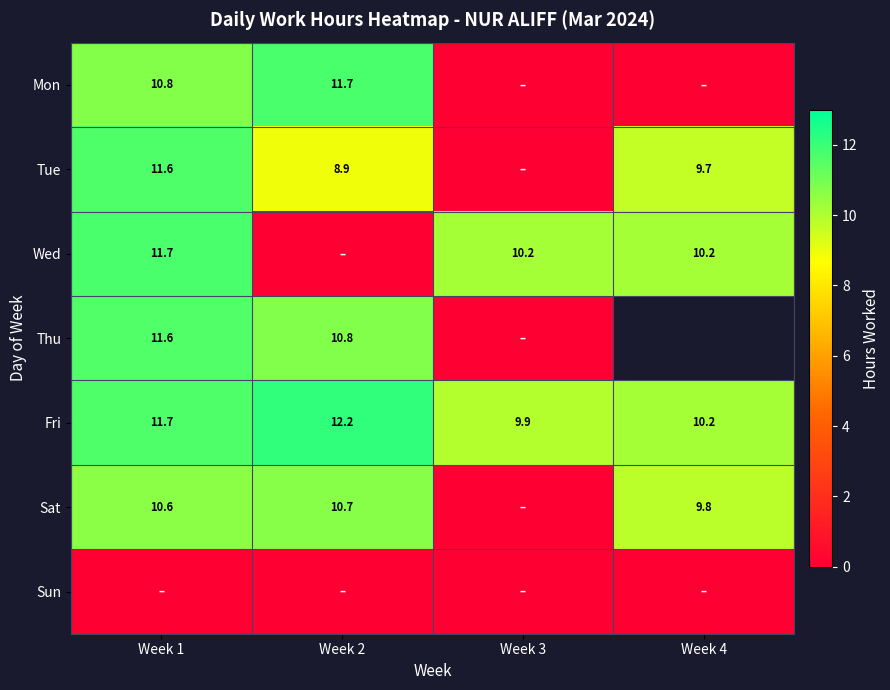

Is it true that Thu equals 17.4 at Week 2?

False